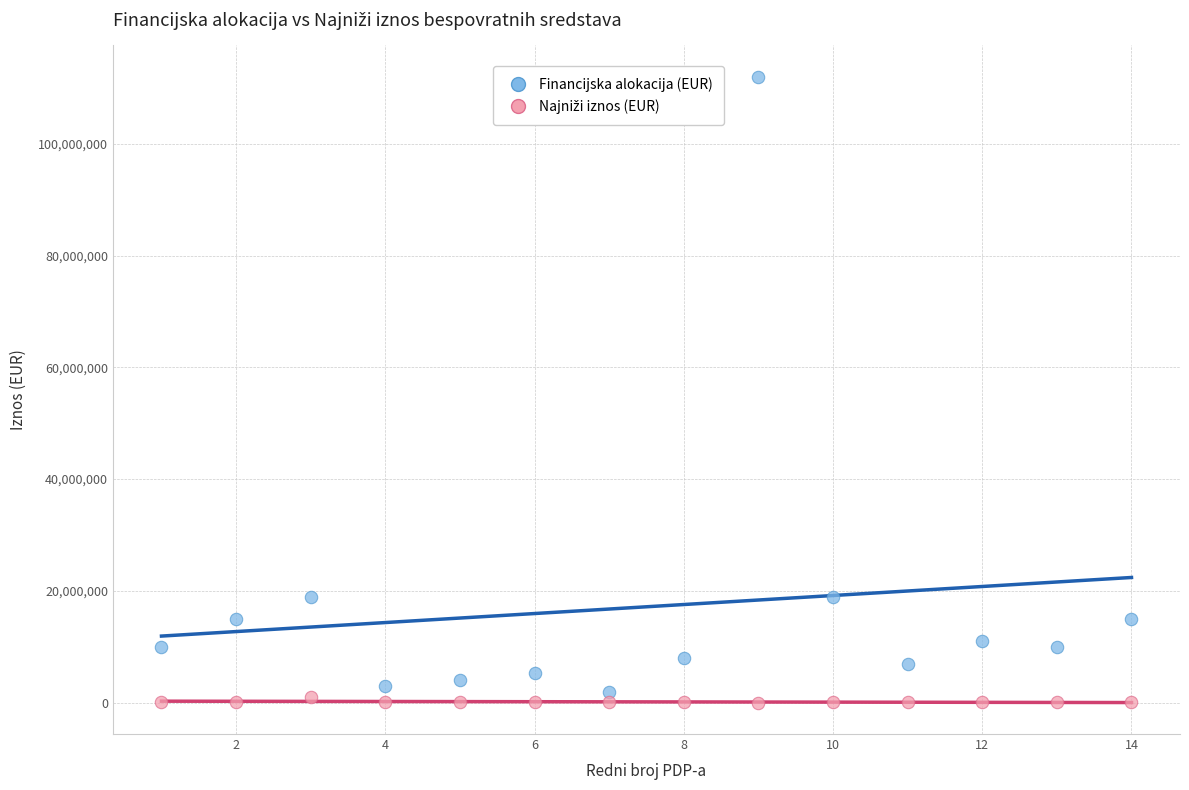

What is the X range (max minus min) for the scatter plot?

13